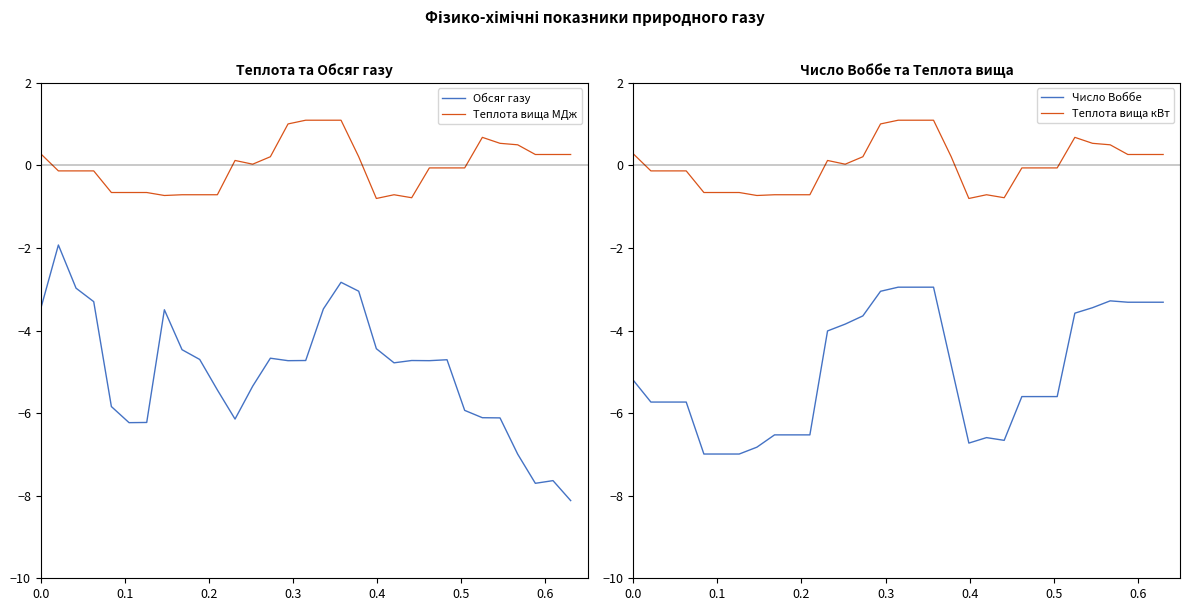

What are all the series names shown in the legend?

Обсяг газу, Теплота вища МДж, Число Воббе, Теплота вища кВт